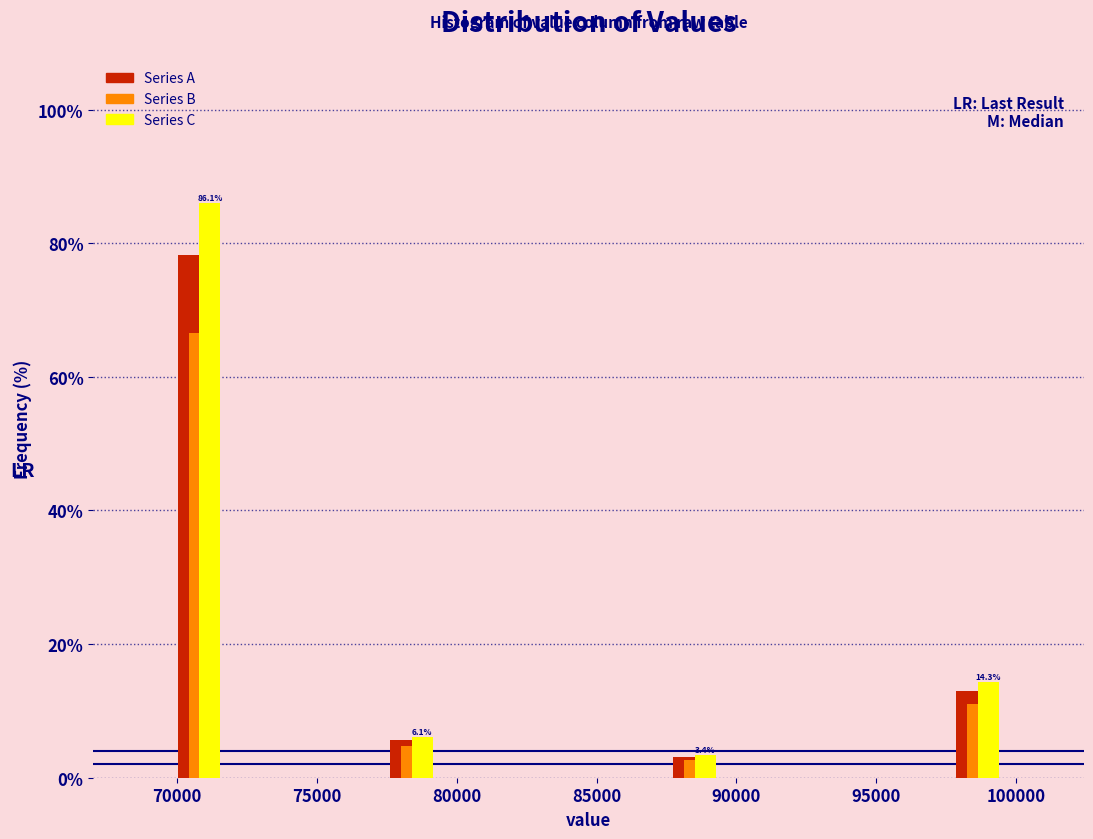

In the Series B series, which range on the x-axis has the tallest bar?

69500 to 72000